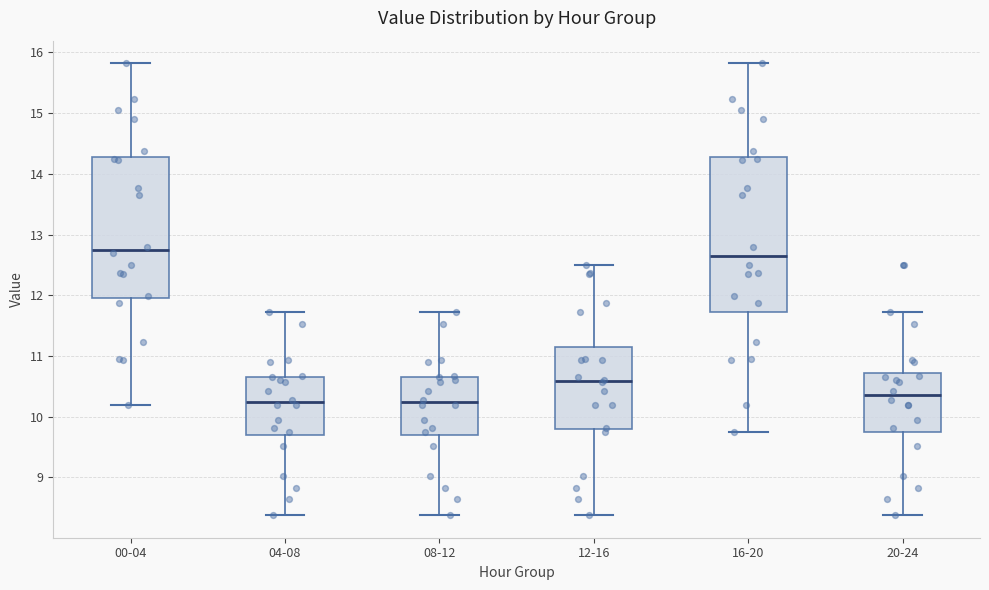

Where is the upper edge of the box for 20-24 on the y-axis? The values are not printed on the chart, so give them approximately, as read against the axis.

10.7